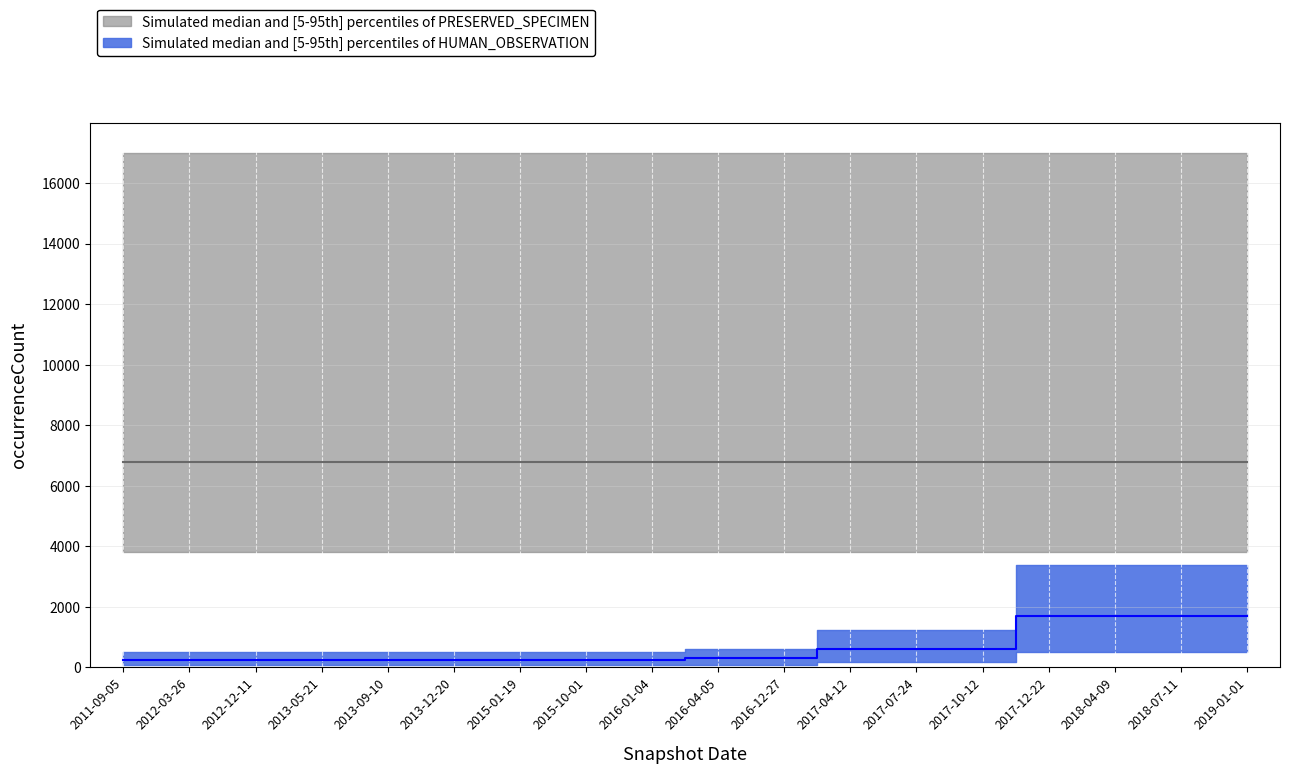

List the labels in order of value, largest first.

2017-12-22, 2018-04-09, 2018-07-11, 2019-01-01, 2017-04-12, 2017-07-24, 2017-10-12, 2016-04-05, 2016-12-27, 2011-09-05, 2012-03-26, 2012-12-11, 2013-05-21, 2013-09-10, 2013-12-20, 2015-01-19, 2015-10-01, 2016-01-04